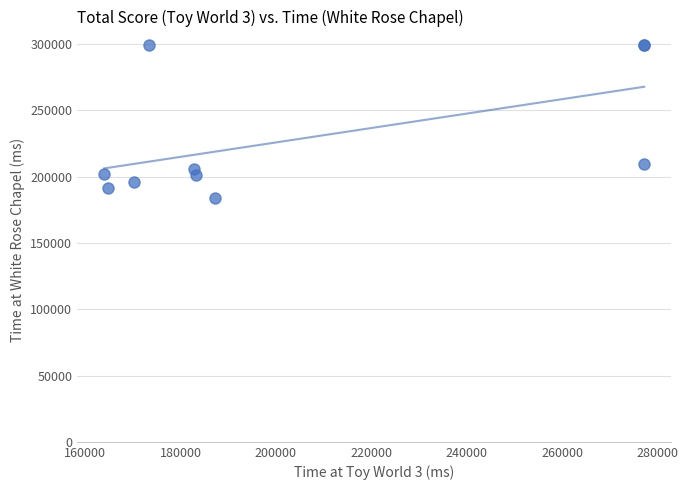

What Y value in the scatter plot is closest to 241873?

209560